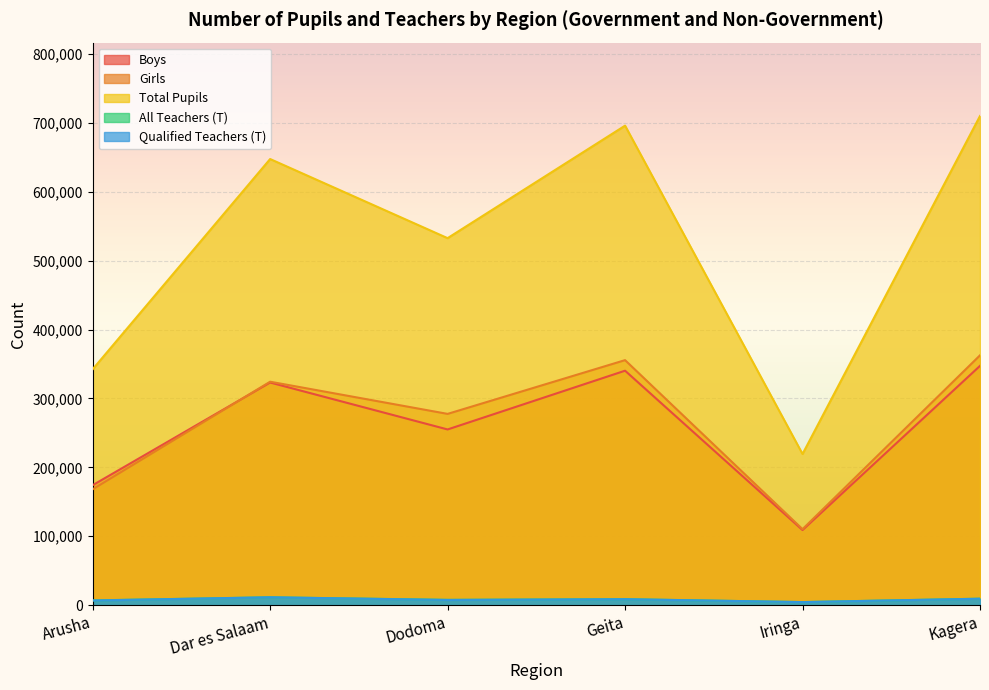

The value of Boys at Kagera is 547132. True or false?

False